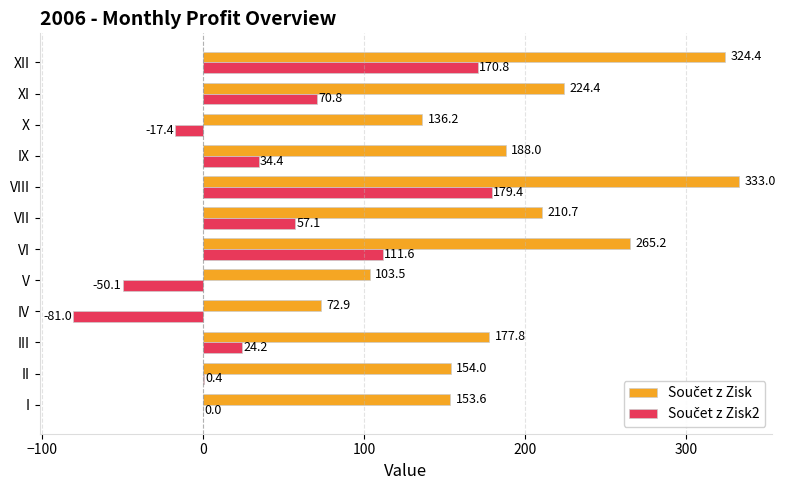

What is the greatest value displayed?

333.0